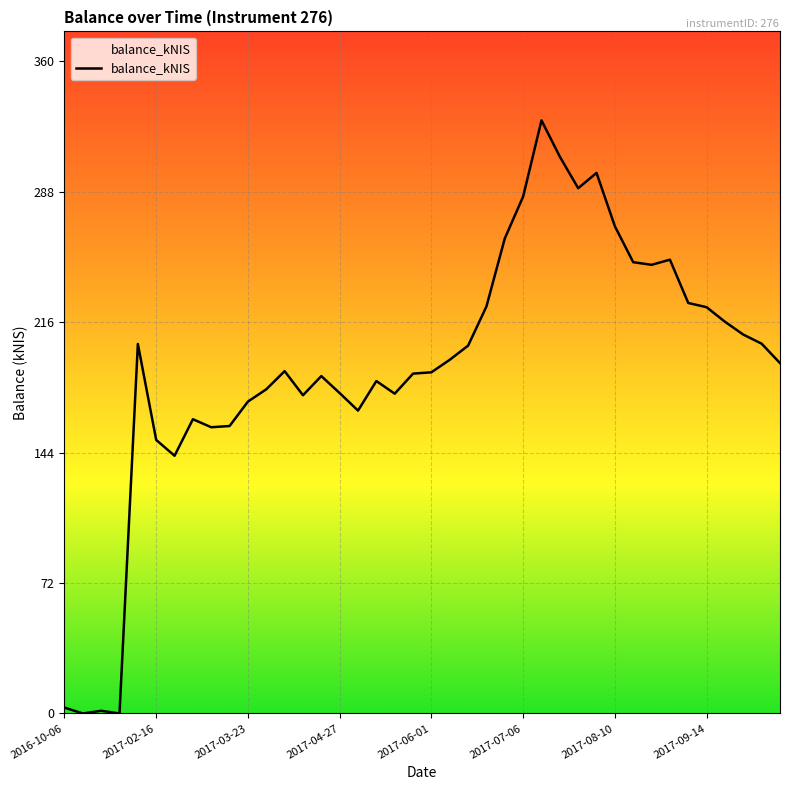

What is the maximum value shown in the chart?

326.9